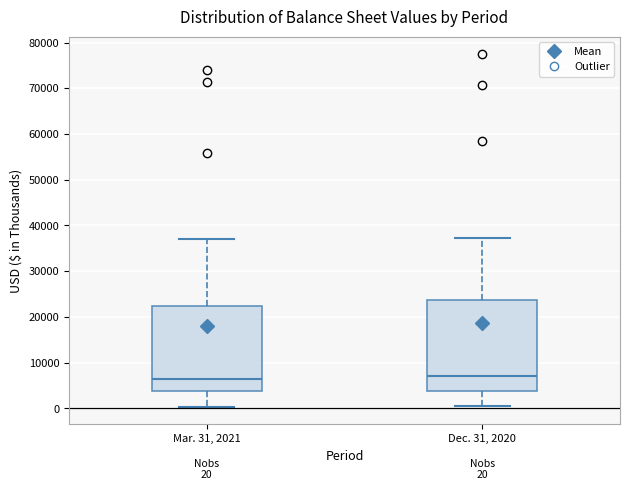

Which box is the tallest, from its lower edge to its upper edge?

Dec. 31, 2020